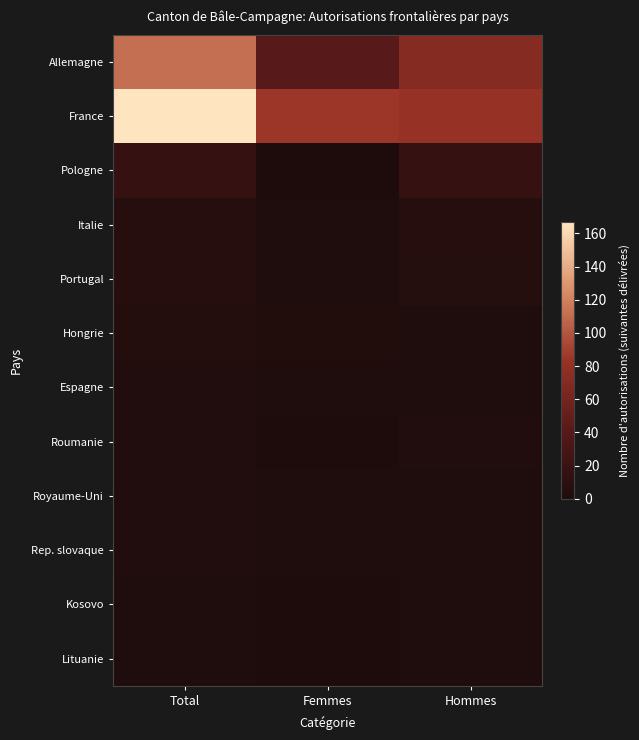

How many series are shown in this chart?

12